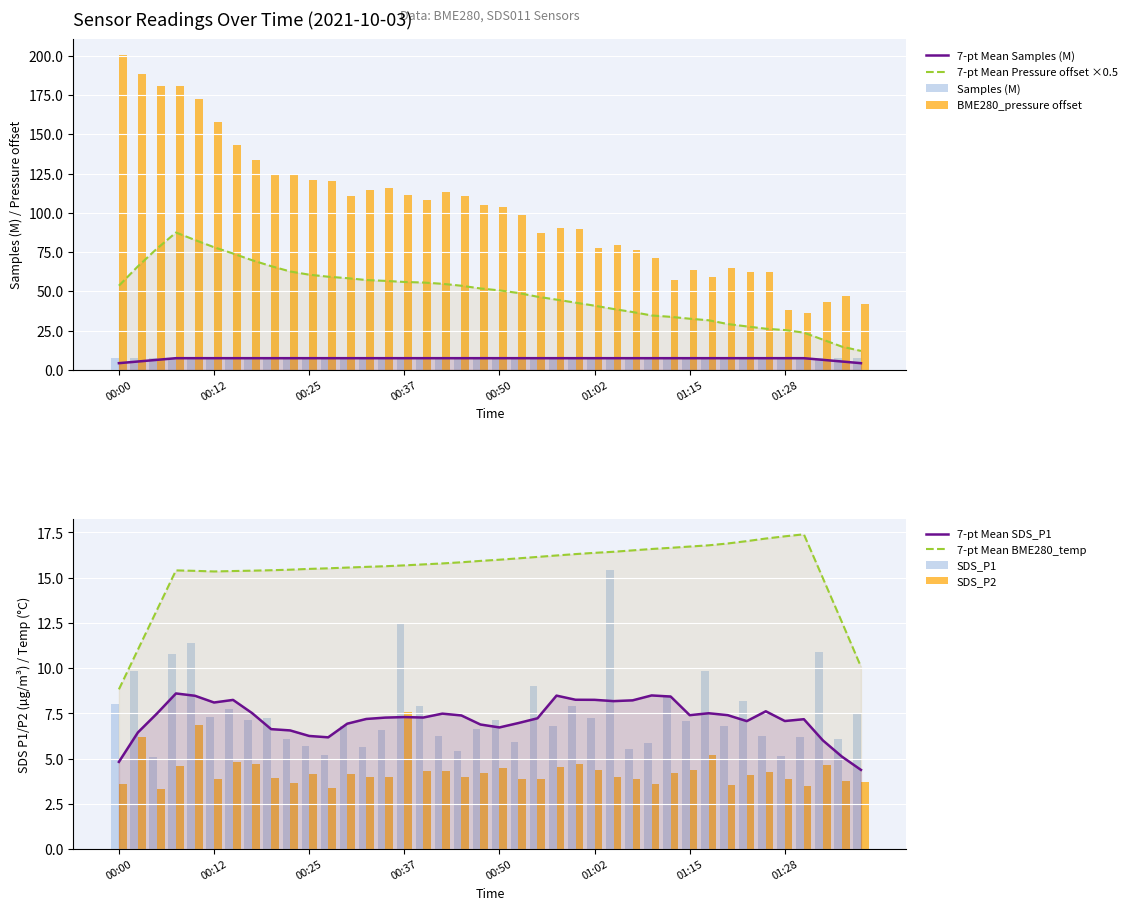

What is the difference between the SDS_P2 values at 01:33 and 01:15?

0.2